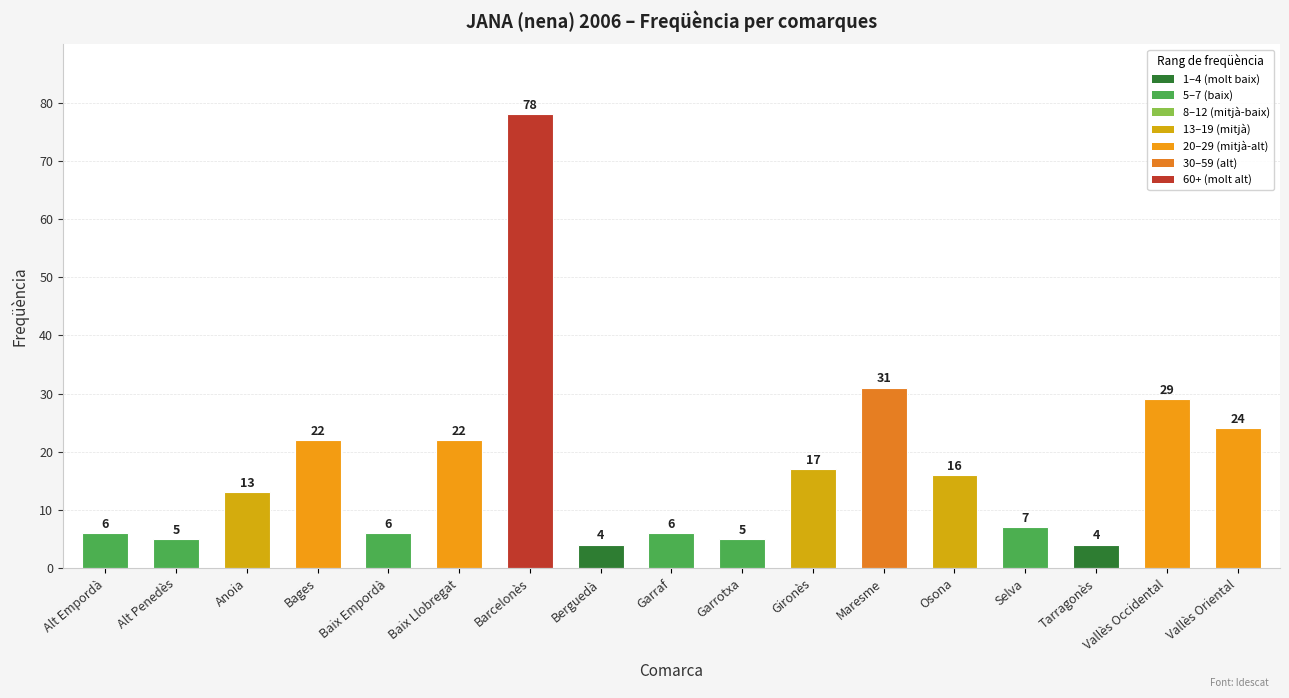

What is the maximum value shown in the chart?

78